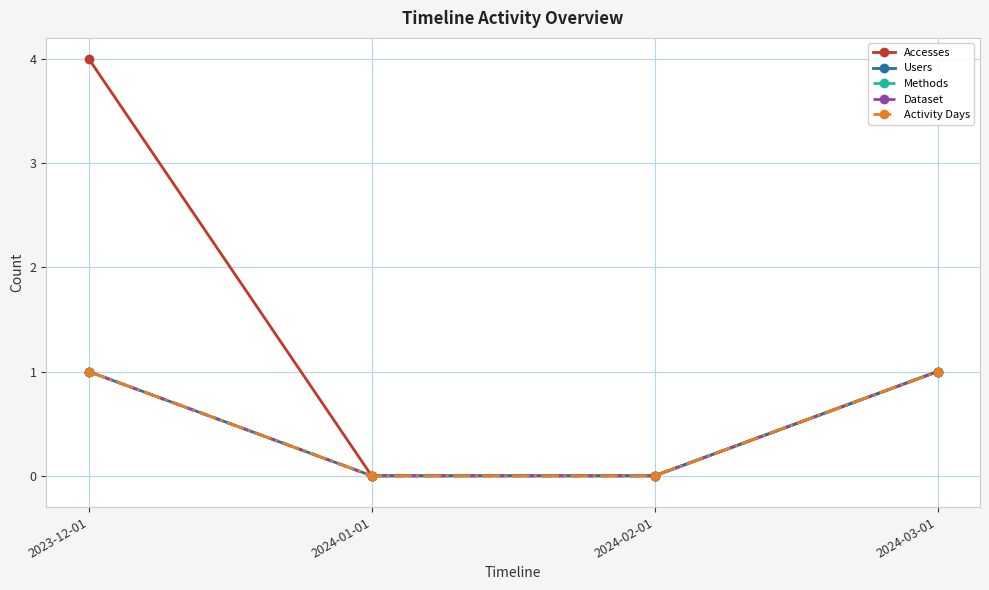

Which series changed the most between 2023-12-01 and 2024-03-01?

Accesses